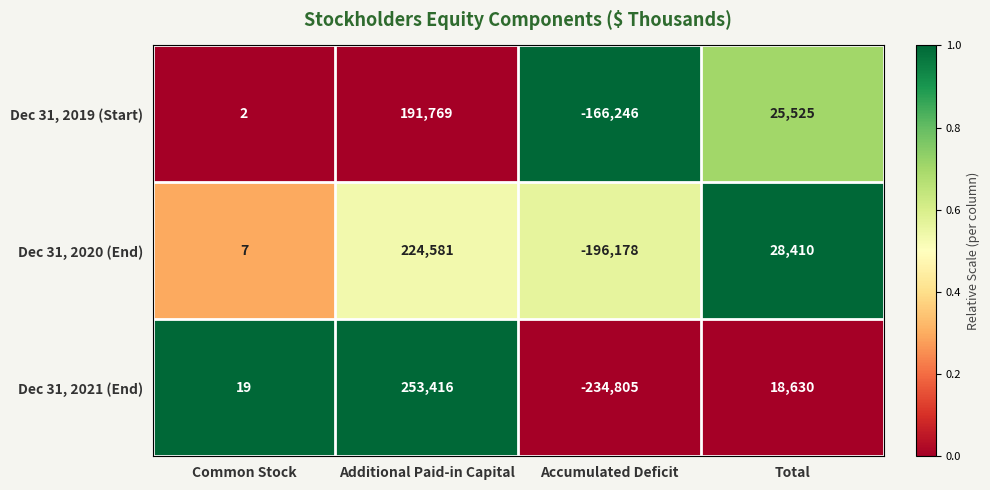

How many series are shown in this chart?

3